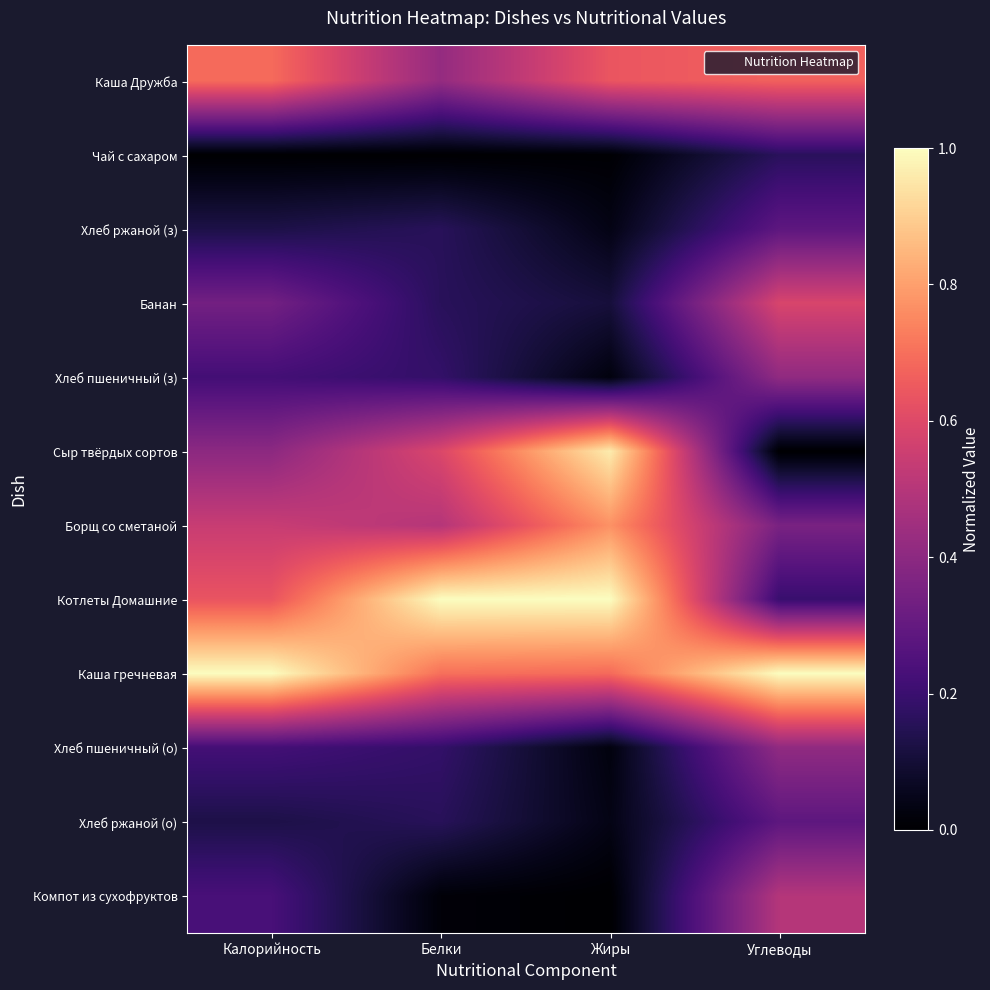

At which category does the chart reach its peak across all series?

Белки